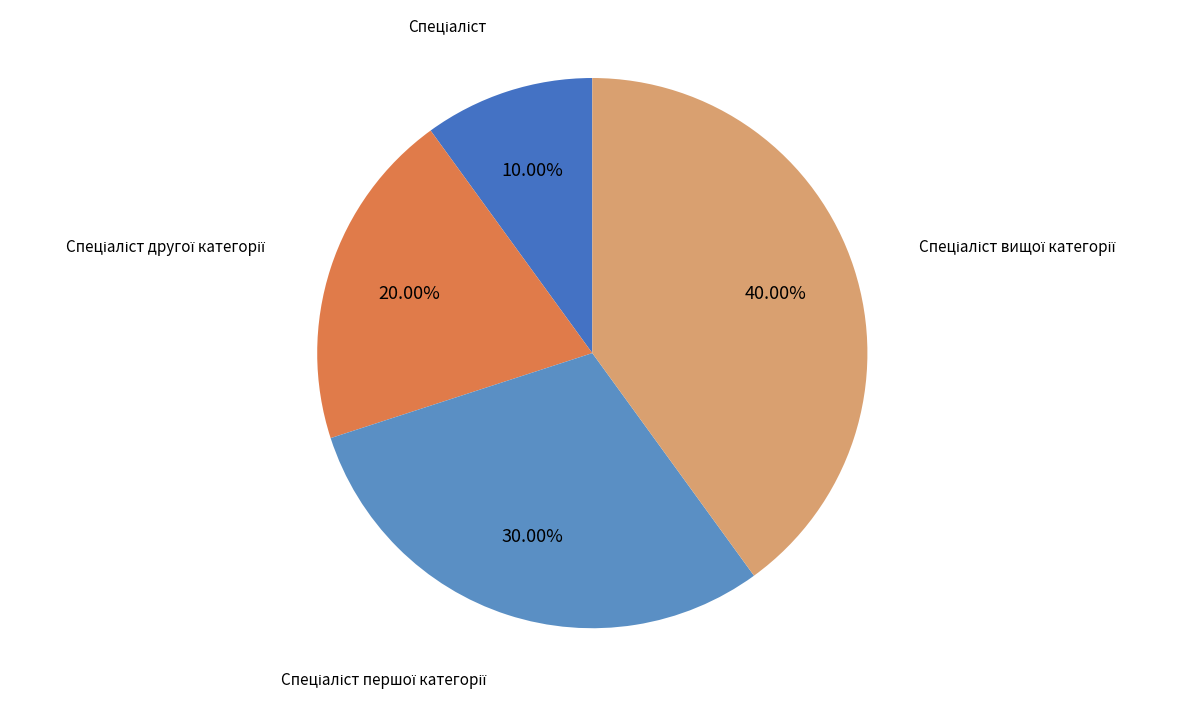

Is there a majority slice in this chart?

No